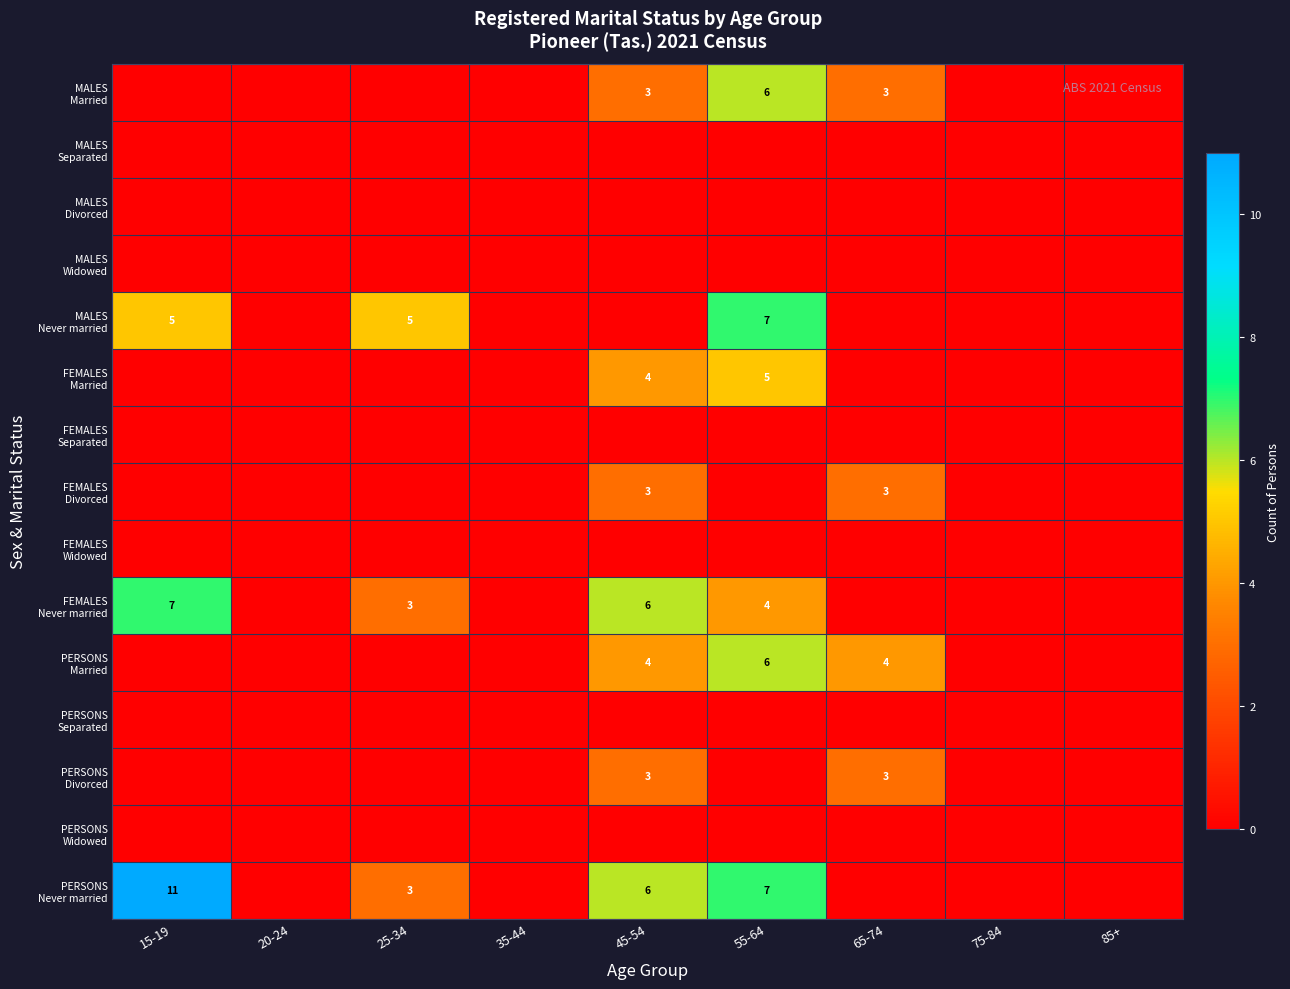

Rank the series at 55-64 from lowest to highest value.

MALES Separated, MALES Divorced, MALES Widowed, FEMALES Separated, FEMALES Divorced, FEMALES Widowed, PERSONS Separated, PERSONS Divorced, PERSONS Widowed, FEMALES Never married, FEMALES Married, MALES Married, PERSONS Married, MALES Never married, PERSONS Never married